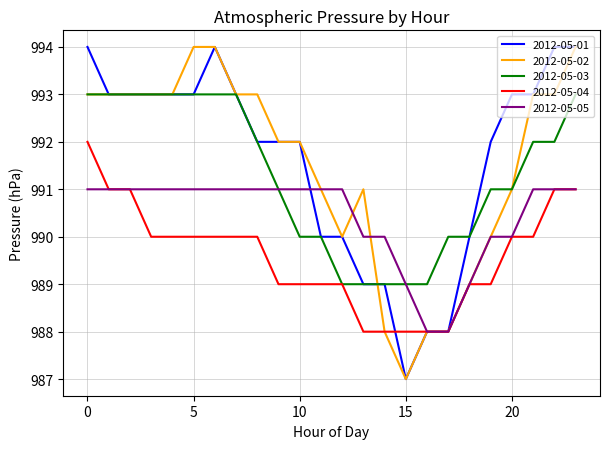

What is the maximum value shown in the chart?

994